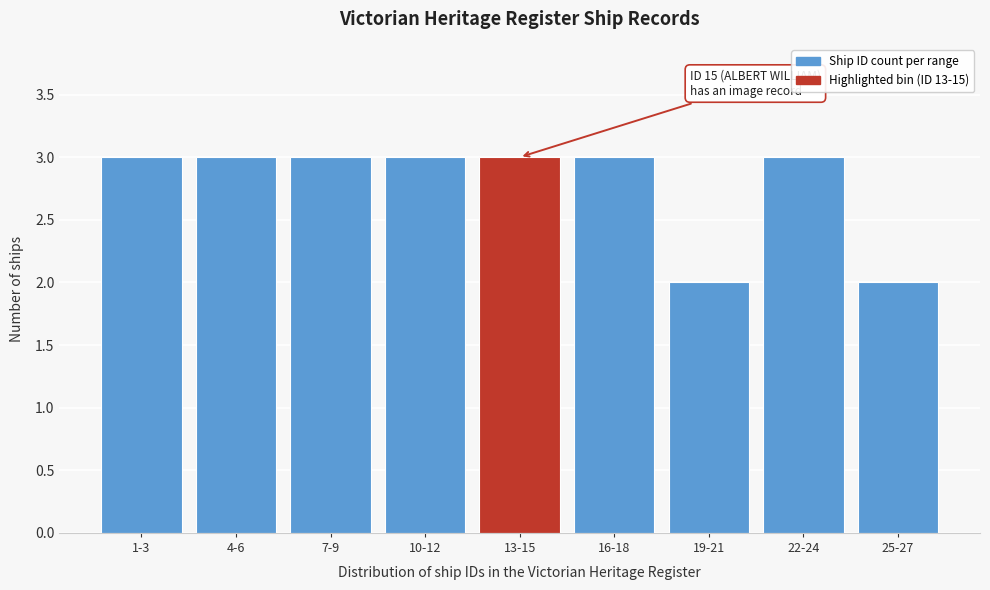

Reading right to left, extract all data points from this chart.

2	3	2	3	3	3	3	3	3